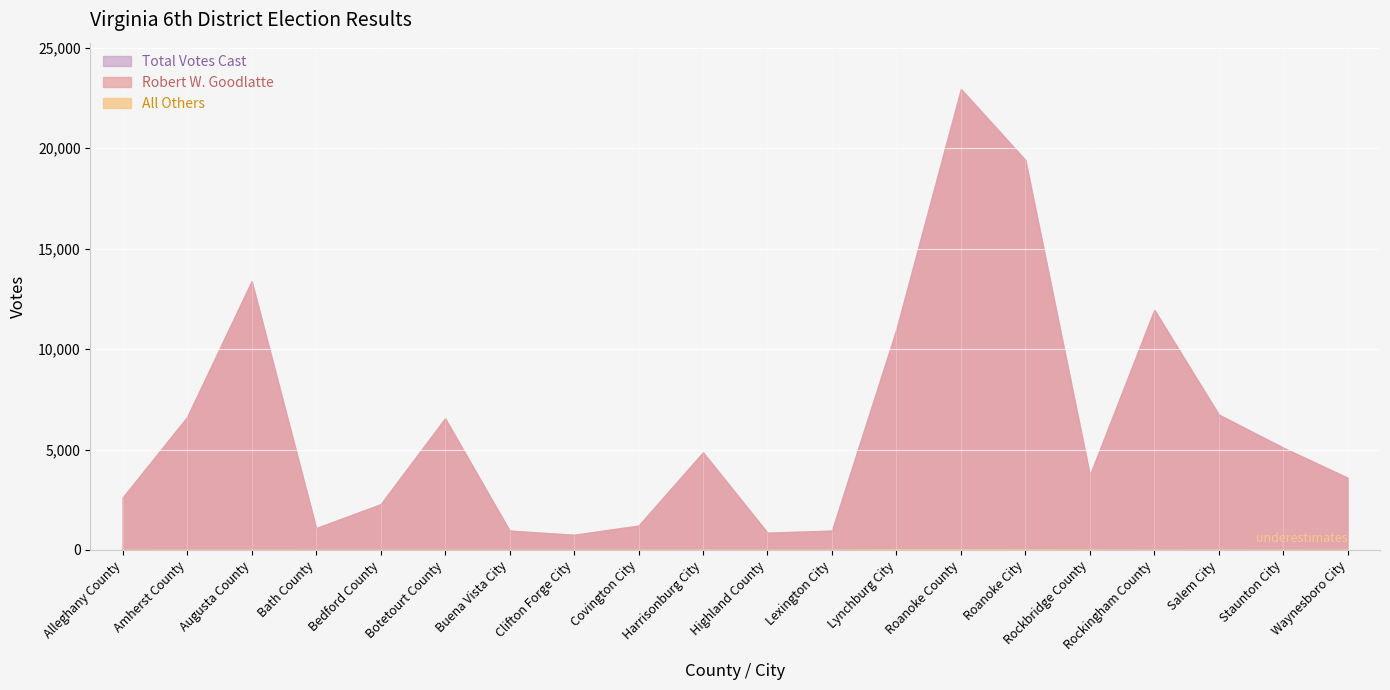

True or false: All Others and Robert W. Goodlatte cross at least once.

False